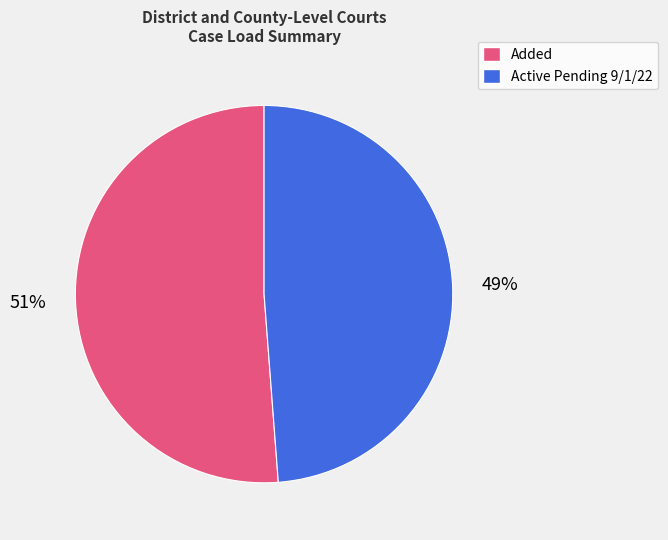

How many segments does this pie chart have?

2